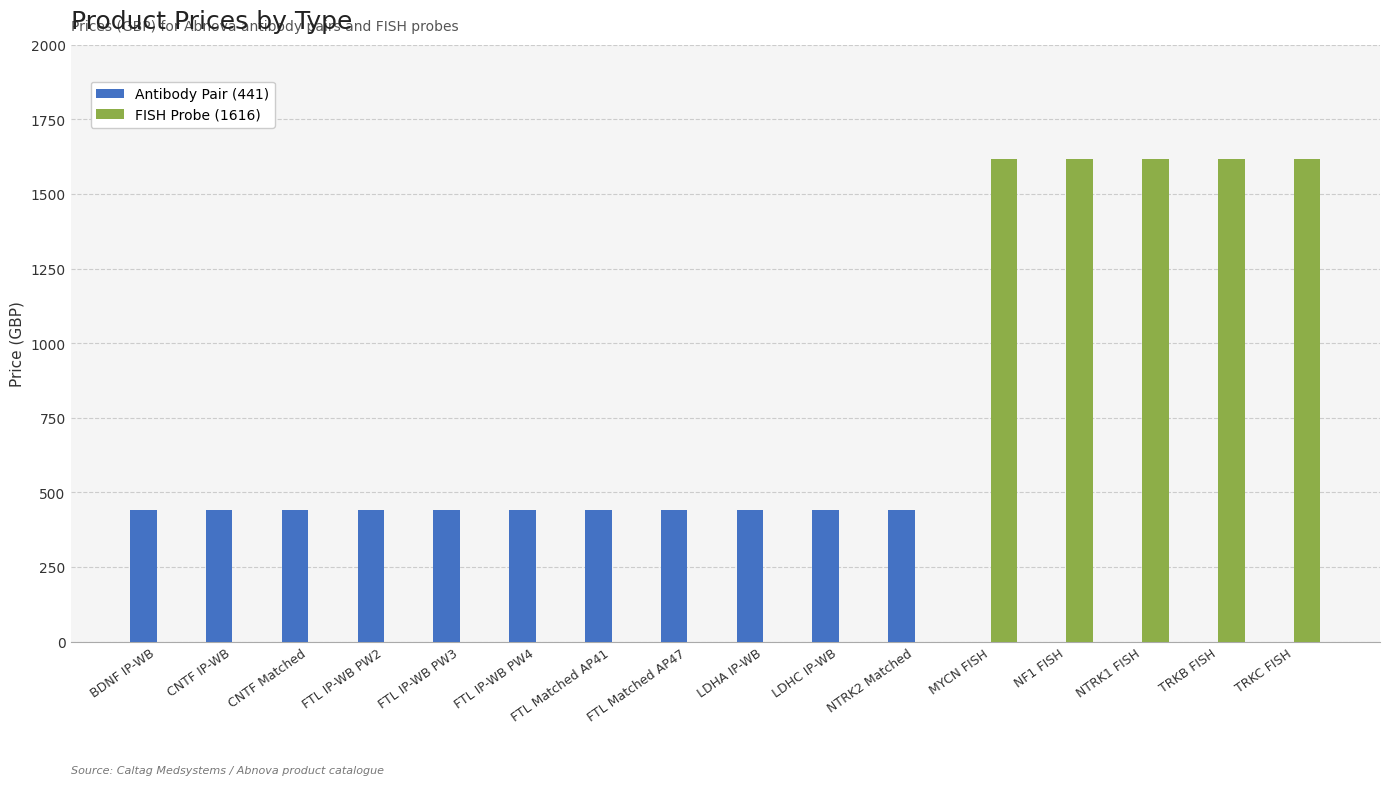

What is the greatest value displayed?

1616